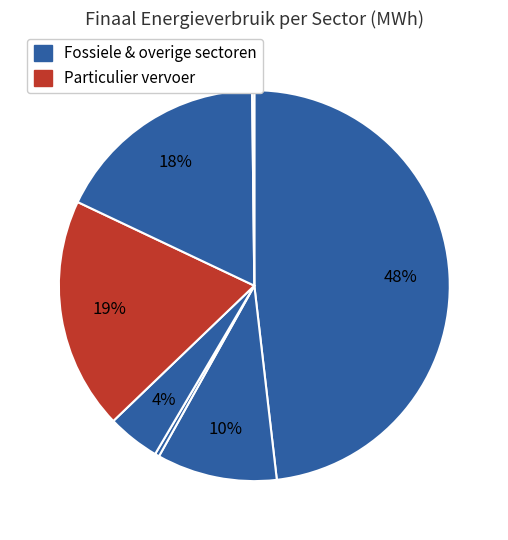

To the nearest percent, what is the average slice percentage?

14%